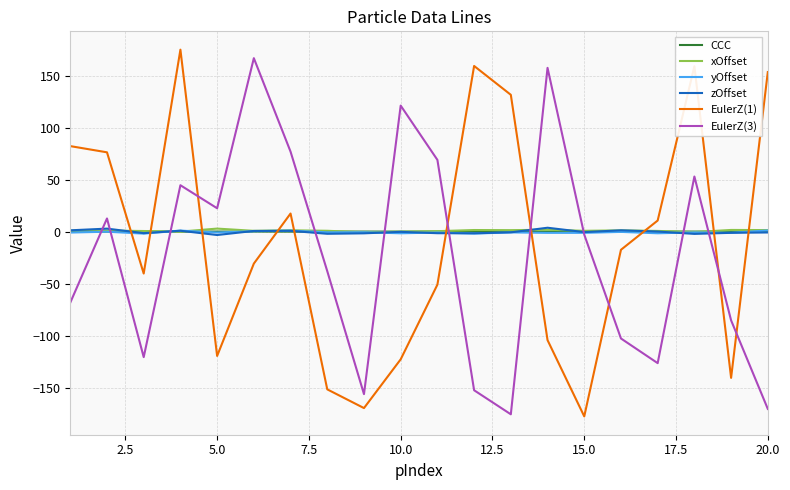

True or false: zOffset and EulerZ(1) cross at least once.

True